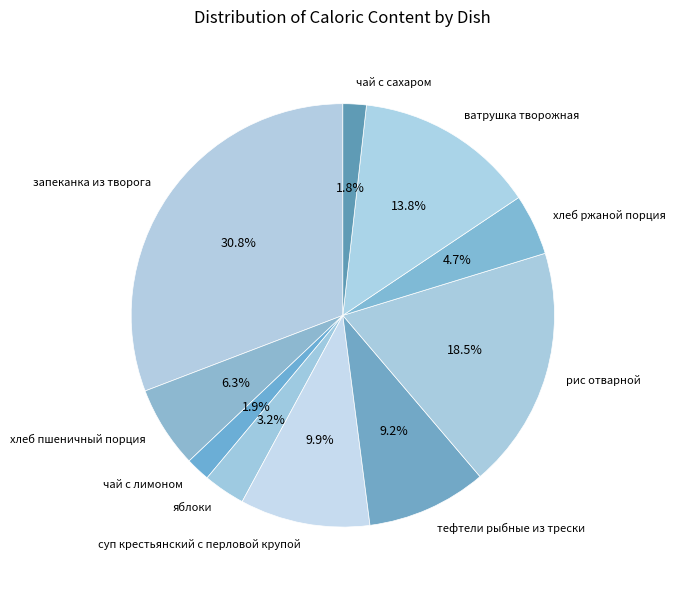

What portion of the pie excludes запеканка из творога?

69.2%